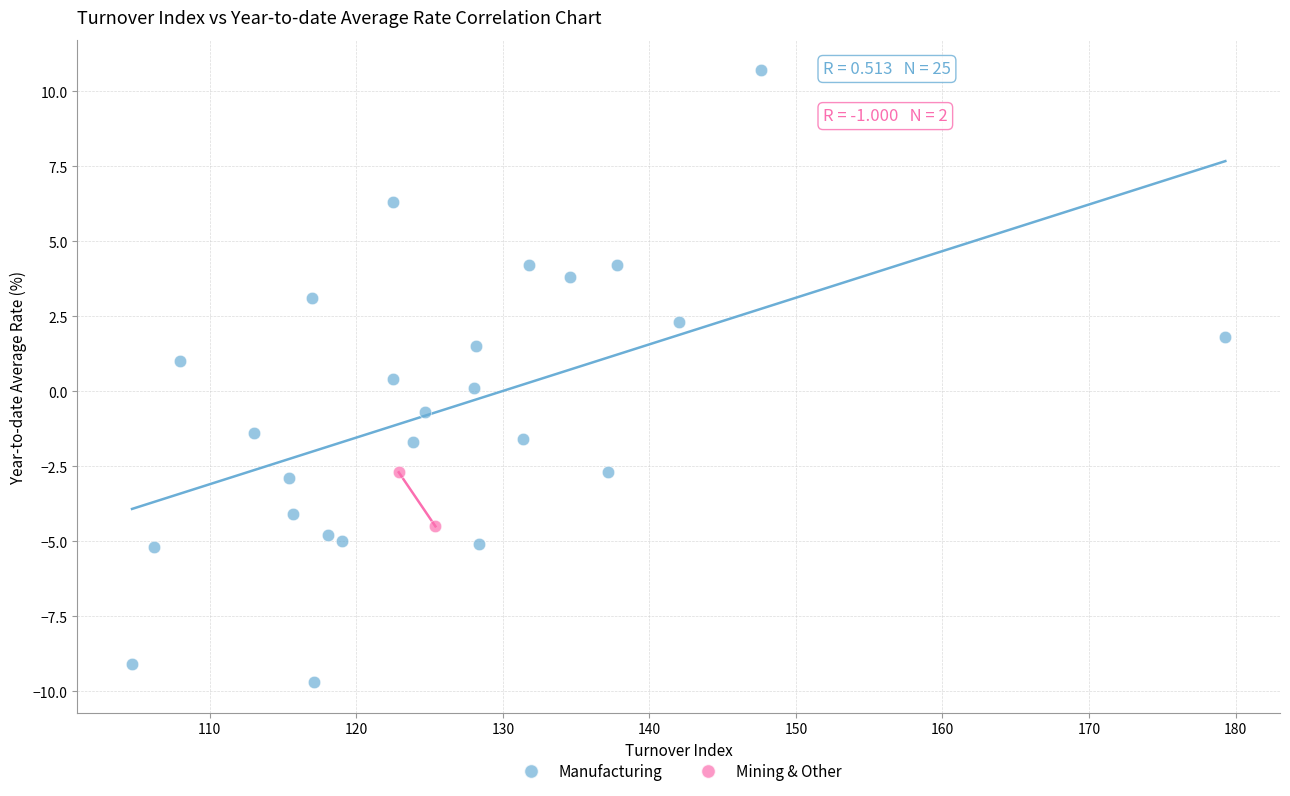

What are all the series names shown in the legend?

Manufacturing, Mining & Other